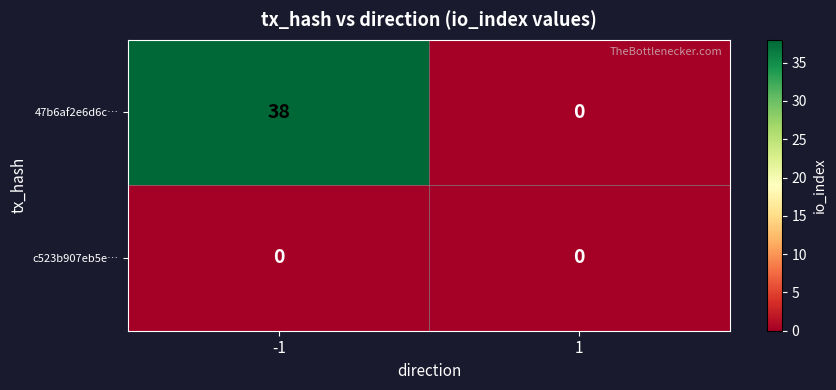

At -1, list the series in order from smallest to largest.

c523b907eb5e…, 47b6af2e6d6c…